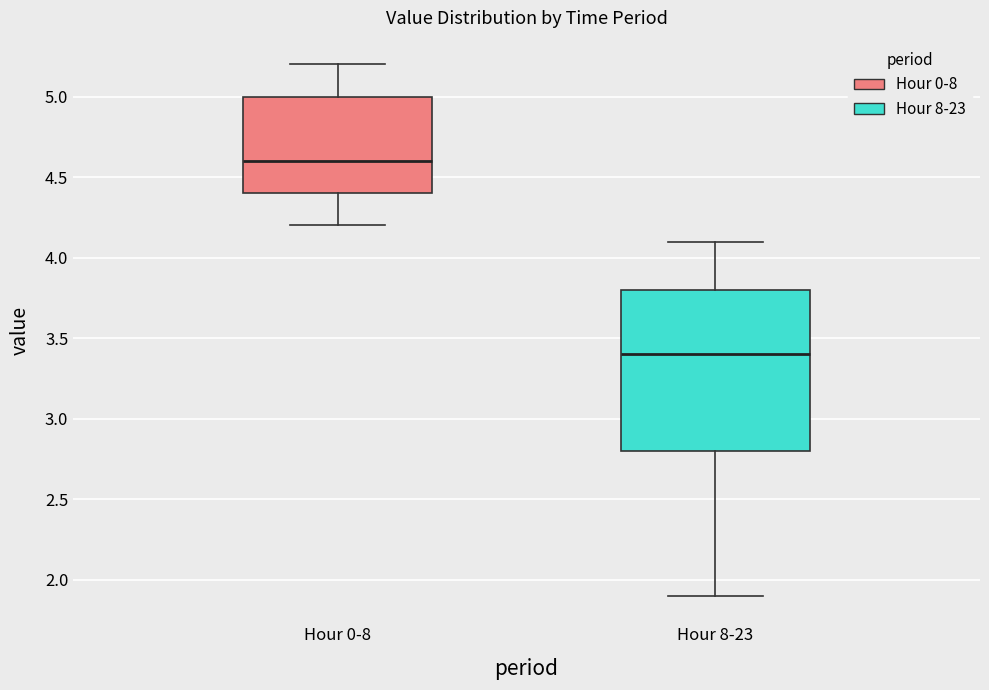

Reading left to right, read every box against the y-axis: the position of its median line, the range the box covers, and the ends of its whiskers. The values are not printed on the chart, so give them approximately, as read against the axis.

Hour 0-8: median 4.6, box 4.4 to 5.0, whiskers 4.2 to 5.2
Hour 8-23: median 3.4, box 2.8 to 3.8, whiskers 1.9 to 4.1